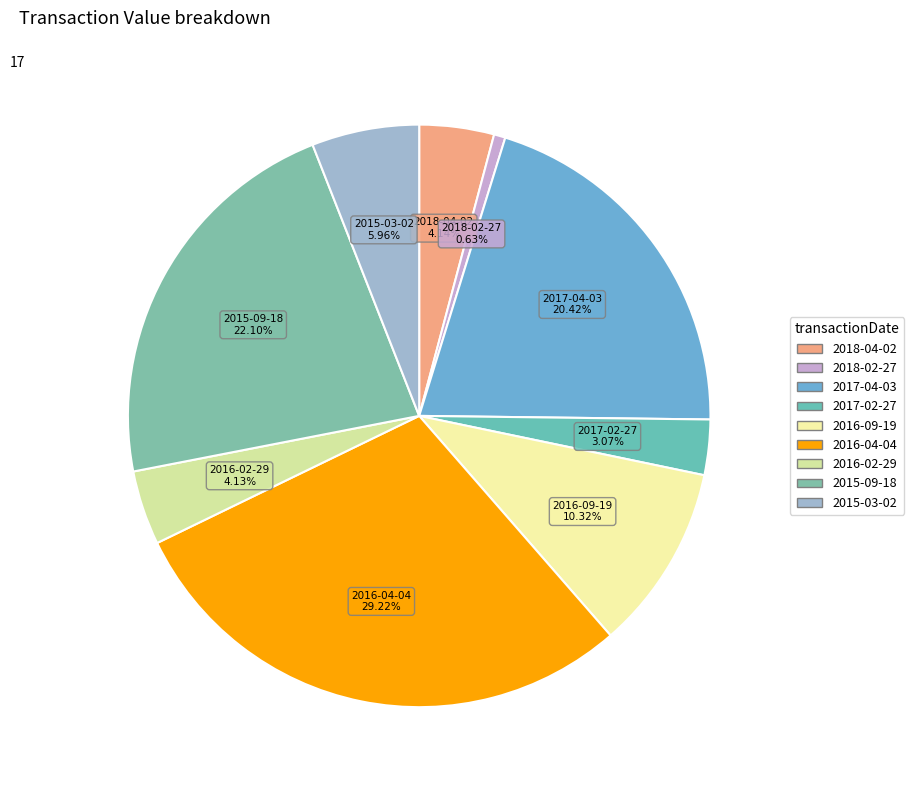

Is there a majority slice in this chart?

No